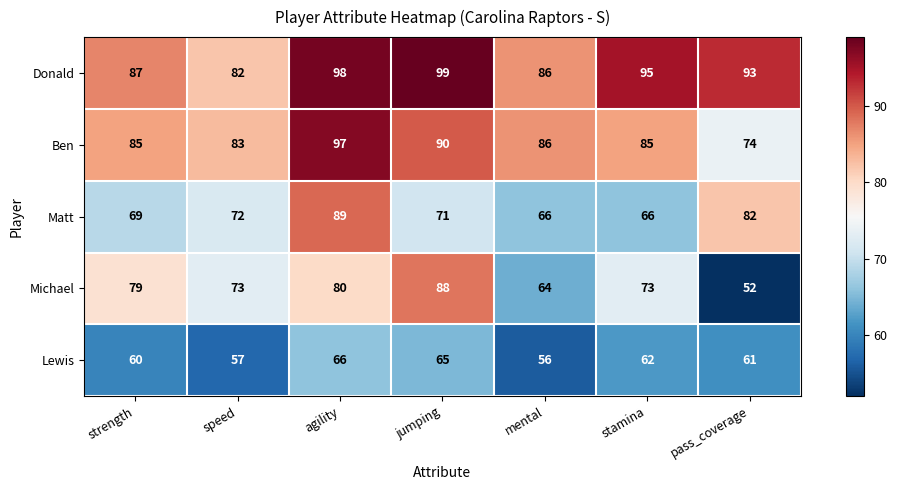

Which label corresponds to the smallest value in the chart?

pass_coverage